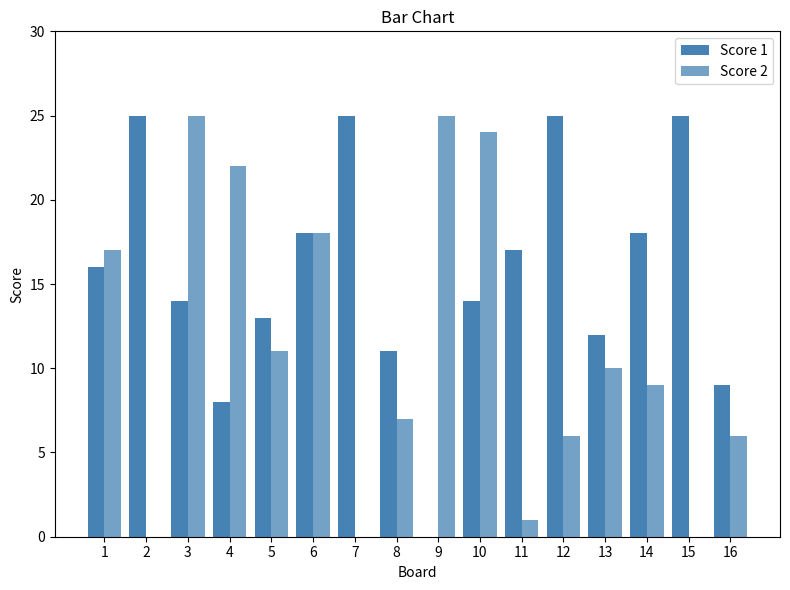

List the labels in order of Score 2 value, smallest first.

2, 7, 15, 11, 12, 16, 8, 14, 13, 5, 1, 6, 4, 10, 3, 9